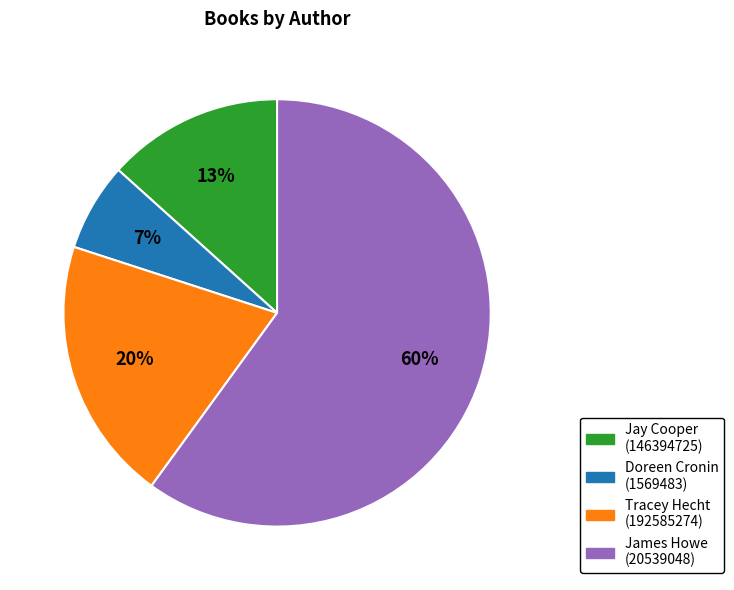

Which has a higher value, Tracey Hecht (192585274) or Doreen Cronin (1569483)?

Tracey Hecht (192585274)